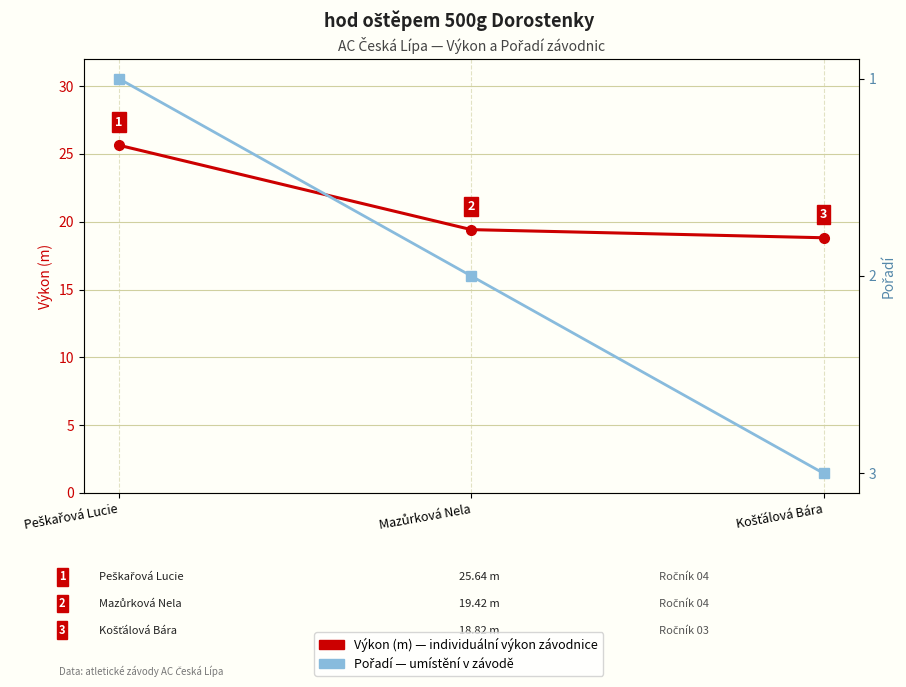

Reading left to right, extract all data points from this chart.

Výkon (m): 25.6	19.4	18.8
Pořadí: 1.0	2.0	3.0